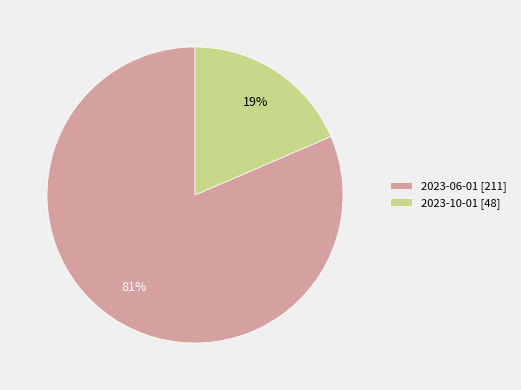

Between 2023-06-01 and 2023-10-01, which is larger?

2023-06-01